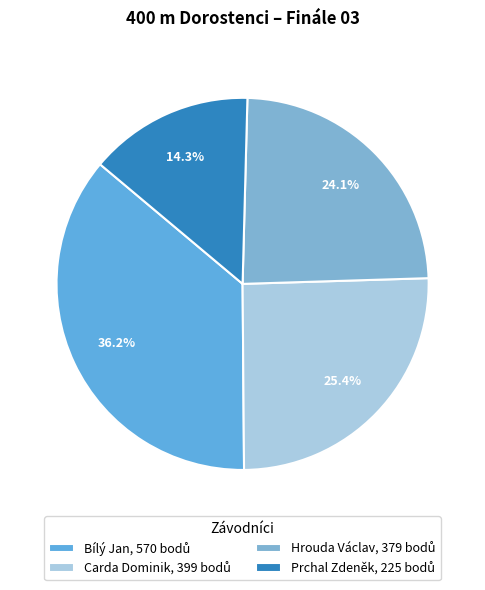

What percentage is the Hrouda Václav slice, to the nearest percent?

24%